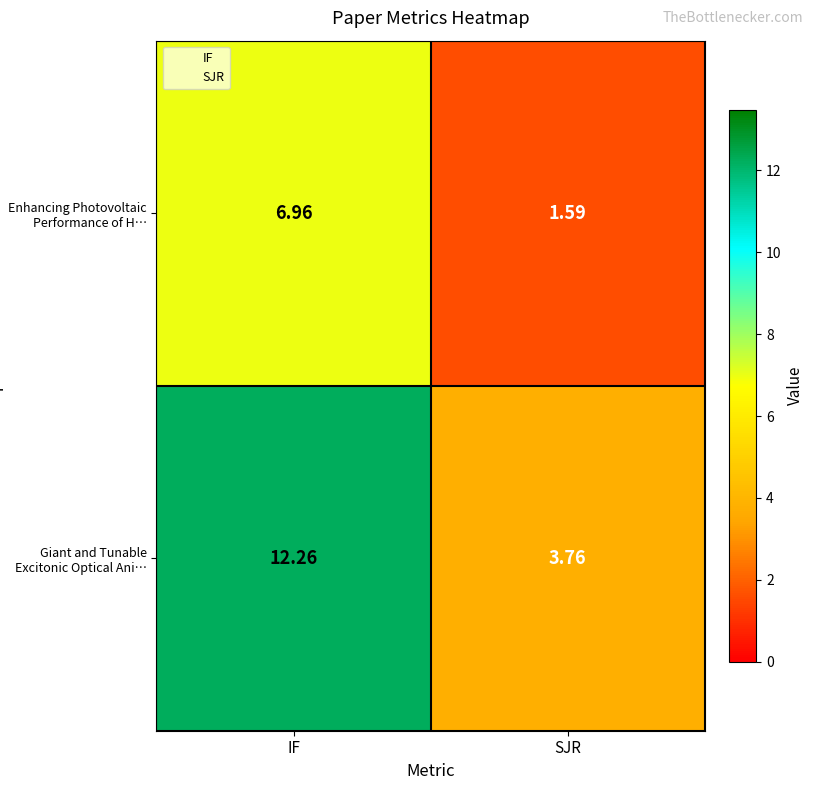

Which series changed the most between IF and SJR?

Giant and Tunable Excitonic Optical Ani…